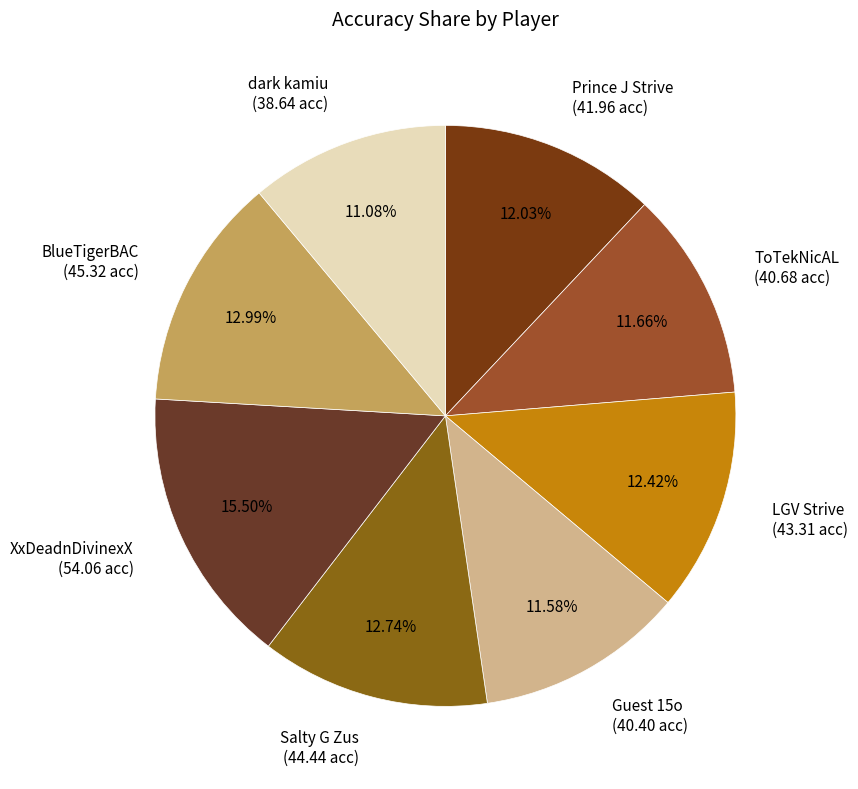

What is the smallest slice in the pie chart?

dark kamiu